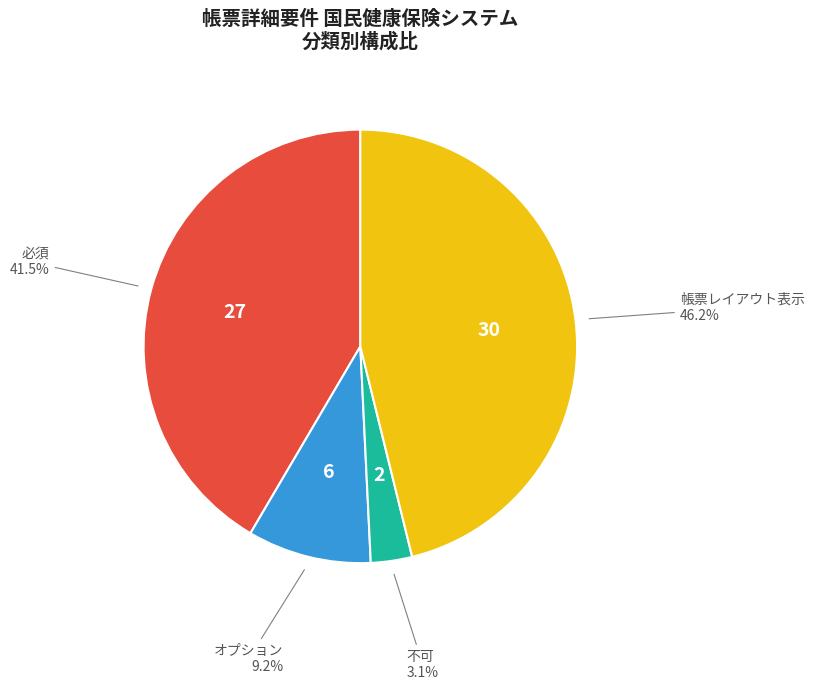

Is there a majority slice in this chart?

No